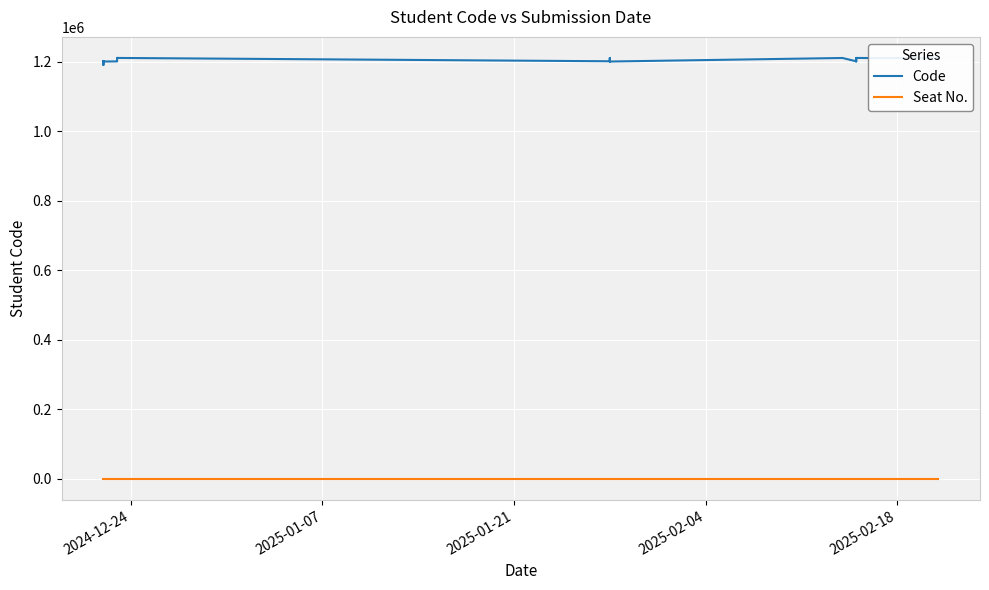

True or false: Seat No. and Code cross at least once.

False